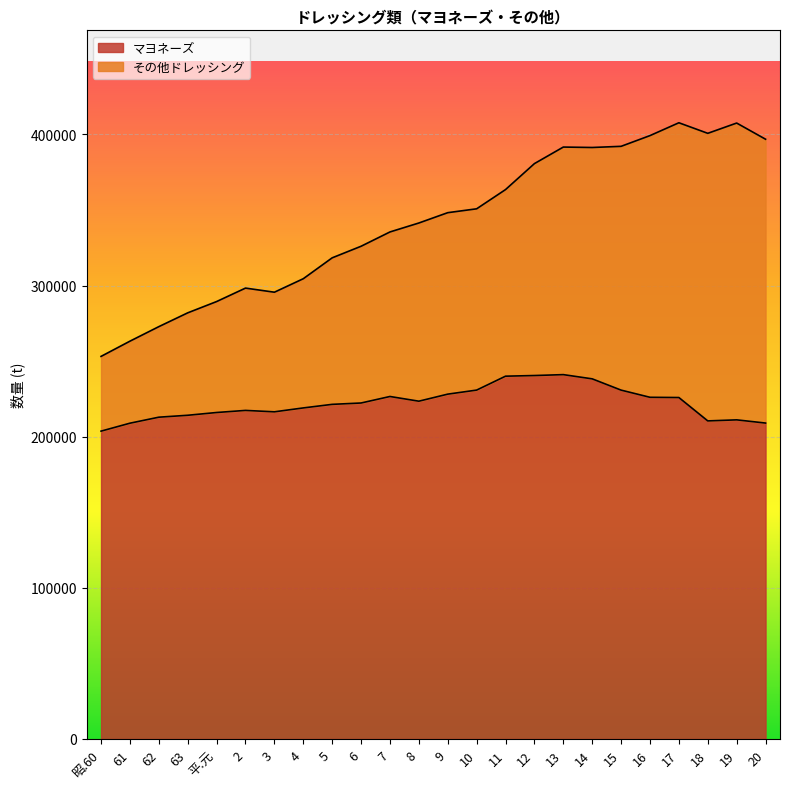

What is the greatest value displayed?

241037